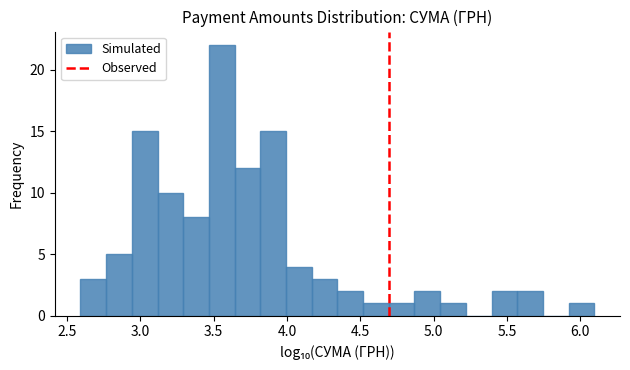

Around what value on the x-axis is the tallest bar? Give the approximate position of its centre, as read against the axis.

3.55